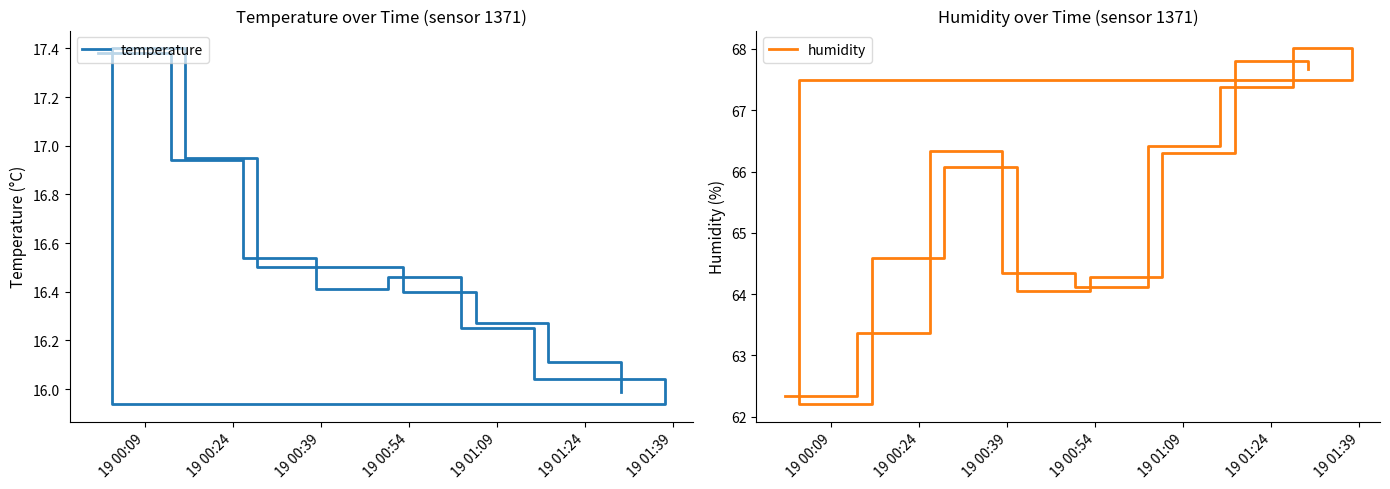

List the series in order of their overall mean, highest first.

humidity, temperature